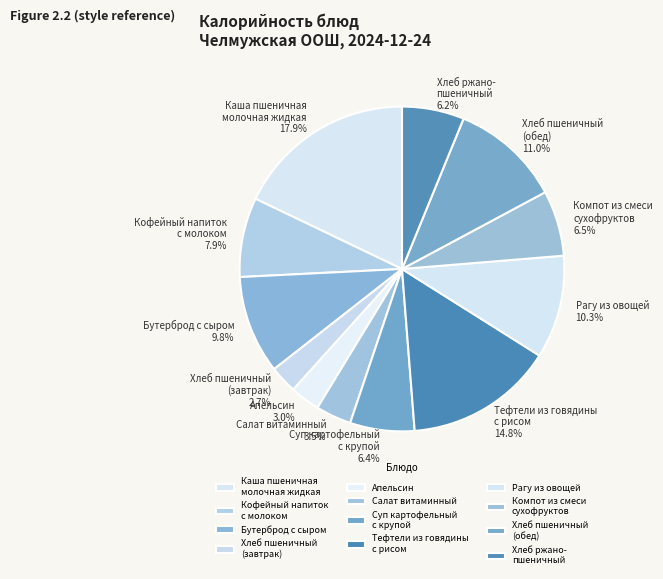

Which category has the biggest portion of the pie?

Каша пшеничная молочная жидкая